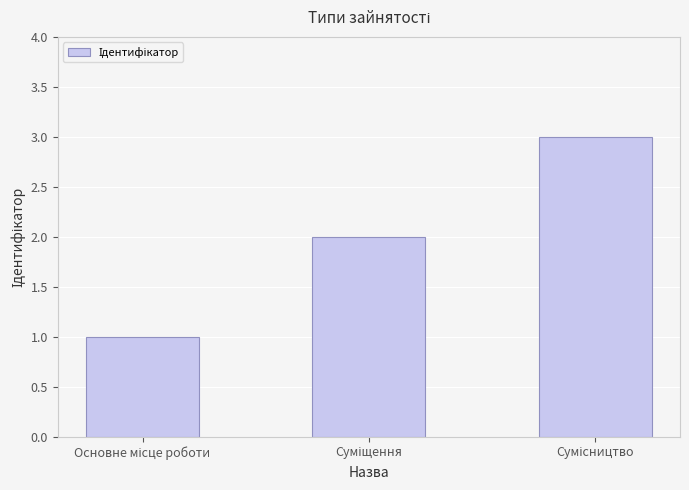

What is the greatest value displayed?

3